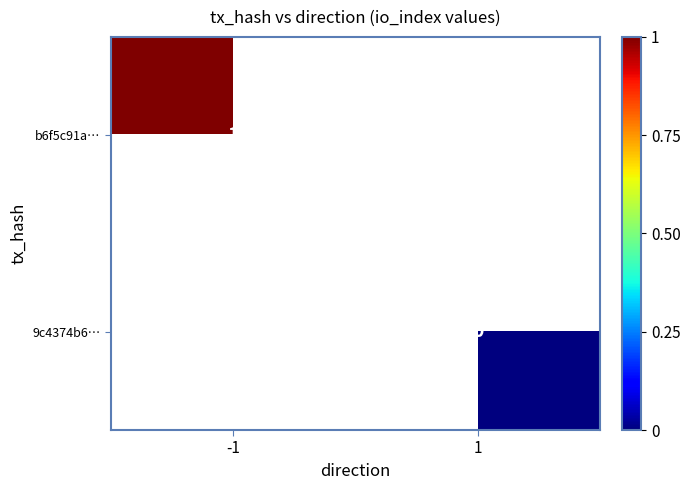

Is it true that b6f5c91a… equals 0 at -1?

False